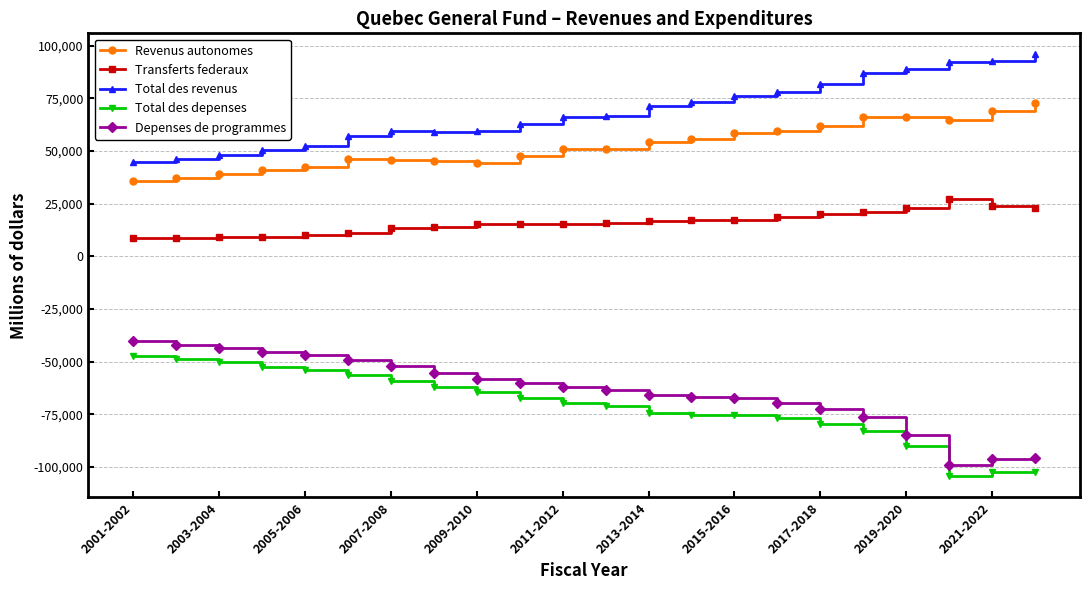

What is the difference between the maximum and minimum values in the Transferts federaux series?

18575